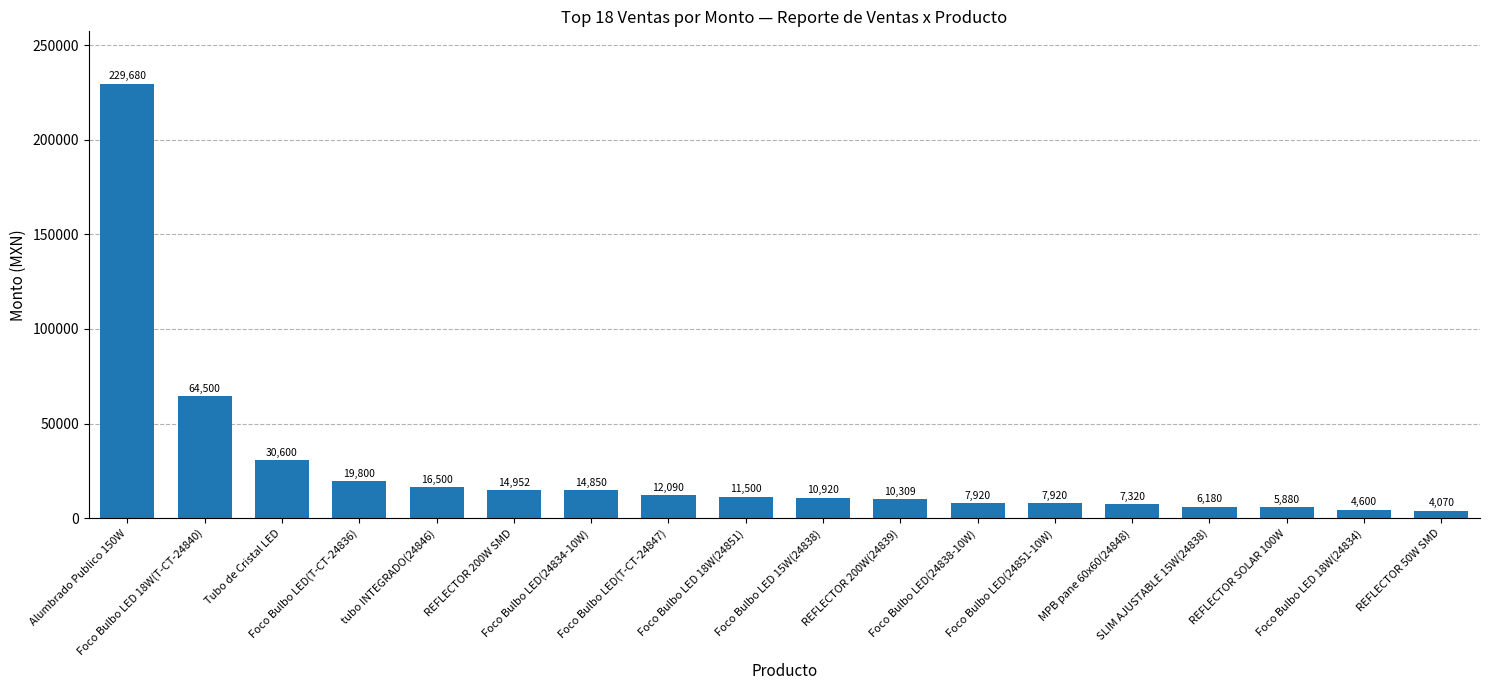

What is the difference between the second highest and second lowest values?

59900.0